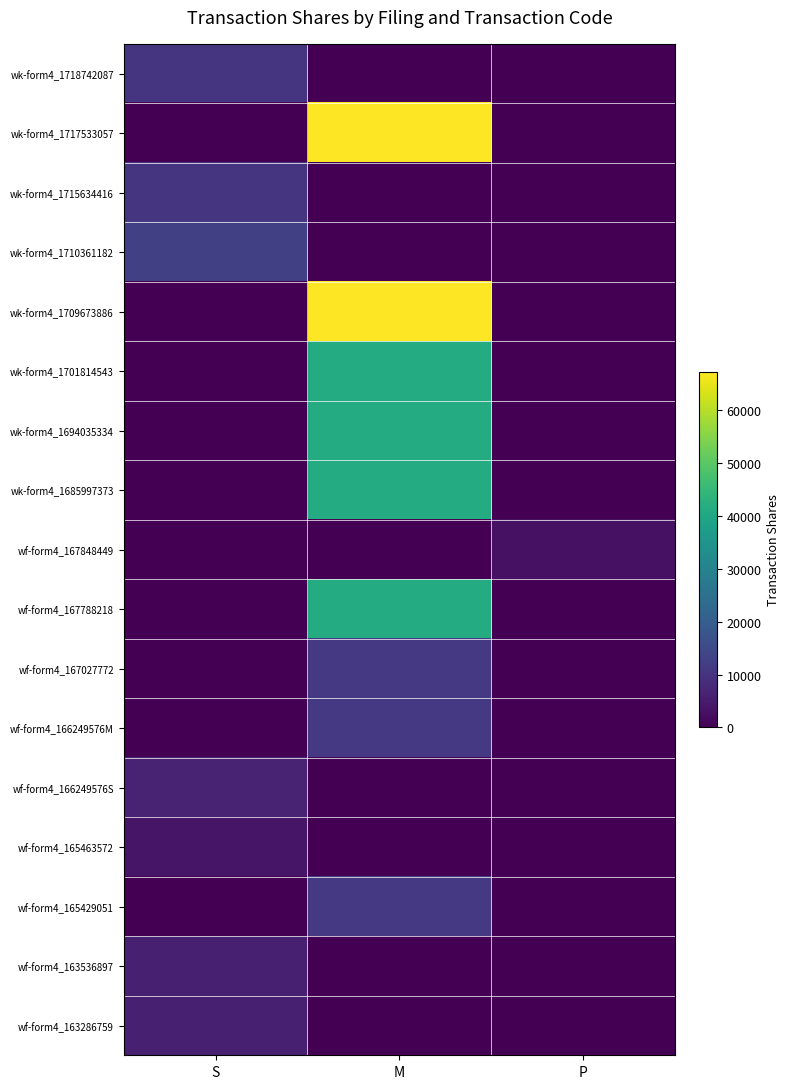

Rank the series by their maximum value, from lowest to highest.

wf-form4_167848449, wf-form4_165463572, wf-form4_163536897, wf-form4_163286759, wf-form4_166249576S, wk-form4_1718742087, wk-form4_1715634416, wf-form4_165429051, wf-form4_167027772, wf-form4_166249576M, wk-form4_1710361182, wk-form4_1701814543, wf-form4_167788218, wk-form4_1694035334, wk-form4_1685997373, wk-form4_1717533057, wk-form4_1709673886